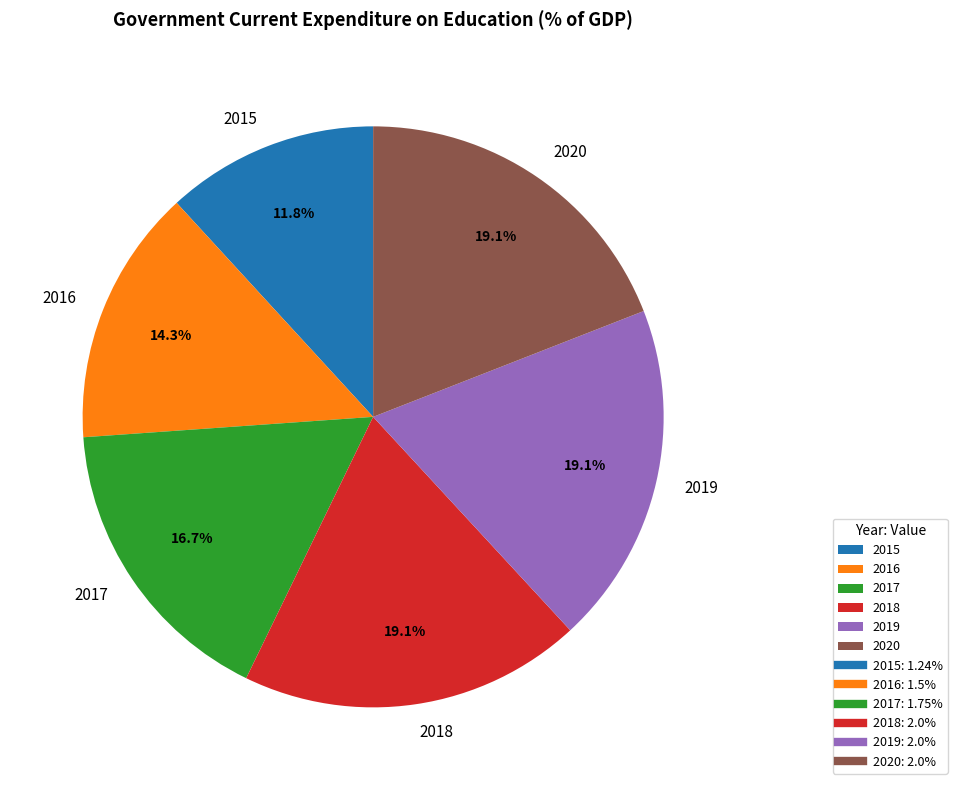

What is the ratio of the value at 2015 to the value at 2018?

0.6